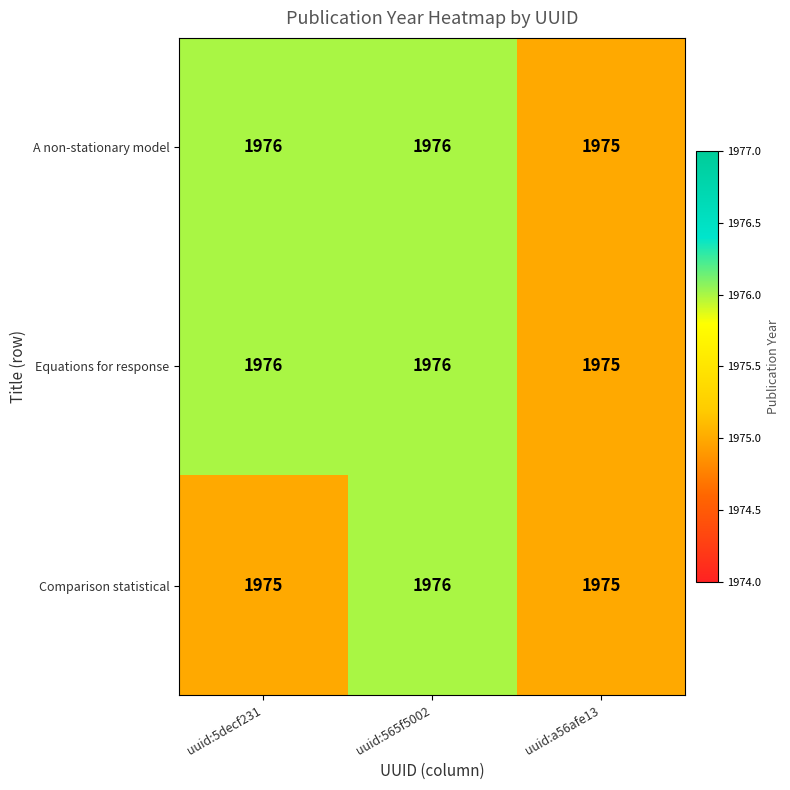

What is the maximum value for Equations for response?

1976